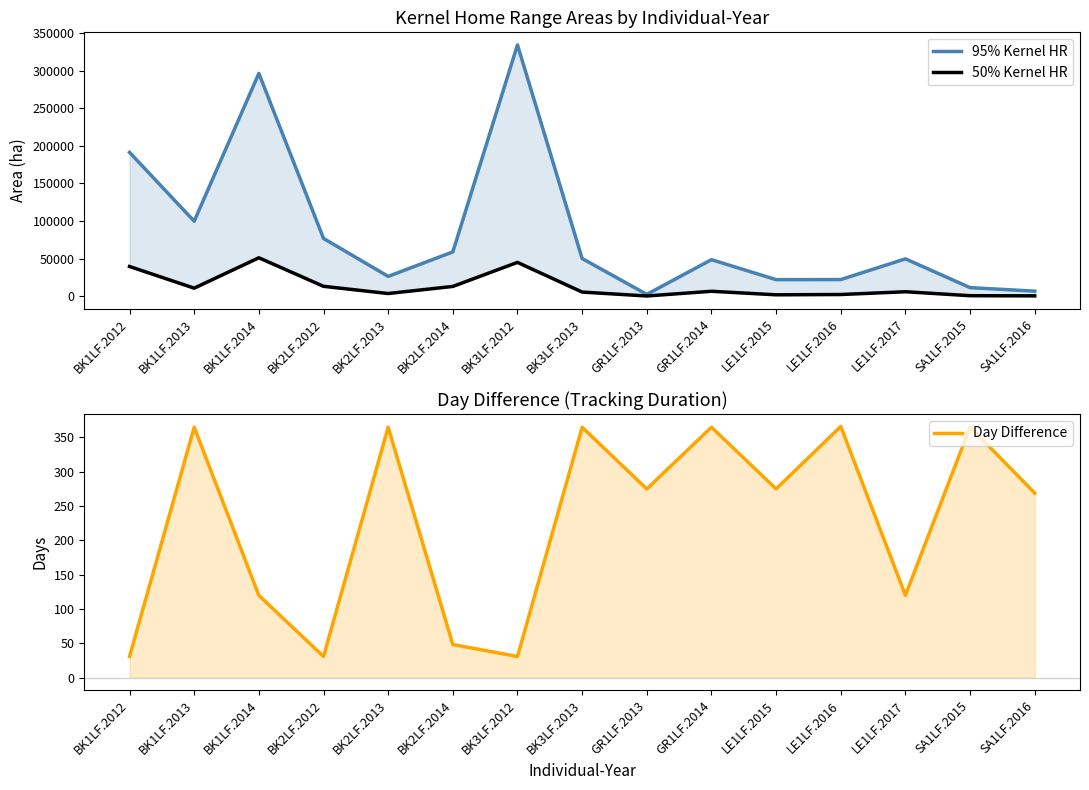

True or false: 50% Kernel HR and Day Difference intersect in this chart.

True